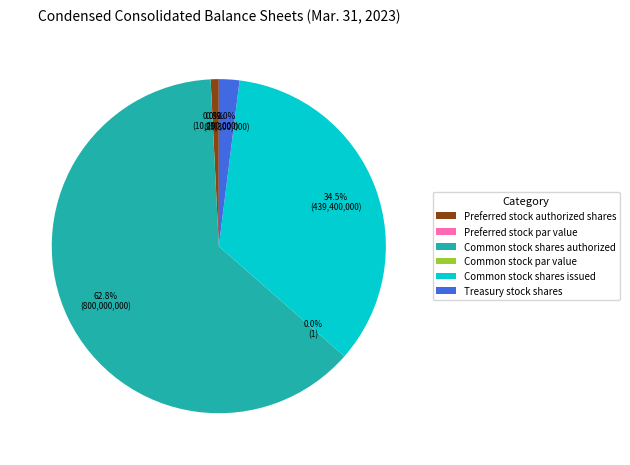

What percentage is the Common stock shares issued slice, to the nearest percent?

34%